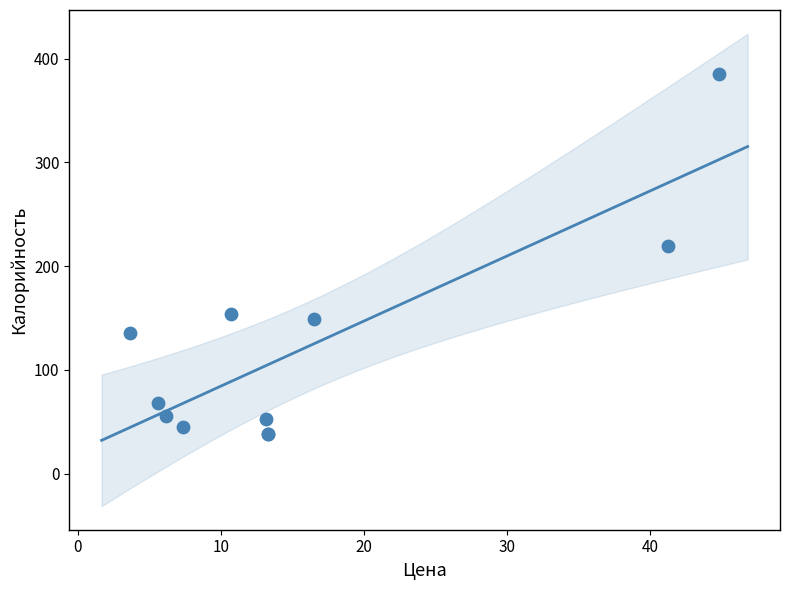

What Y value in the scatter plot is closest to 211?

219